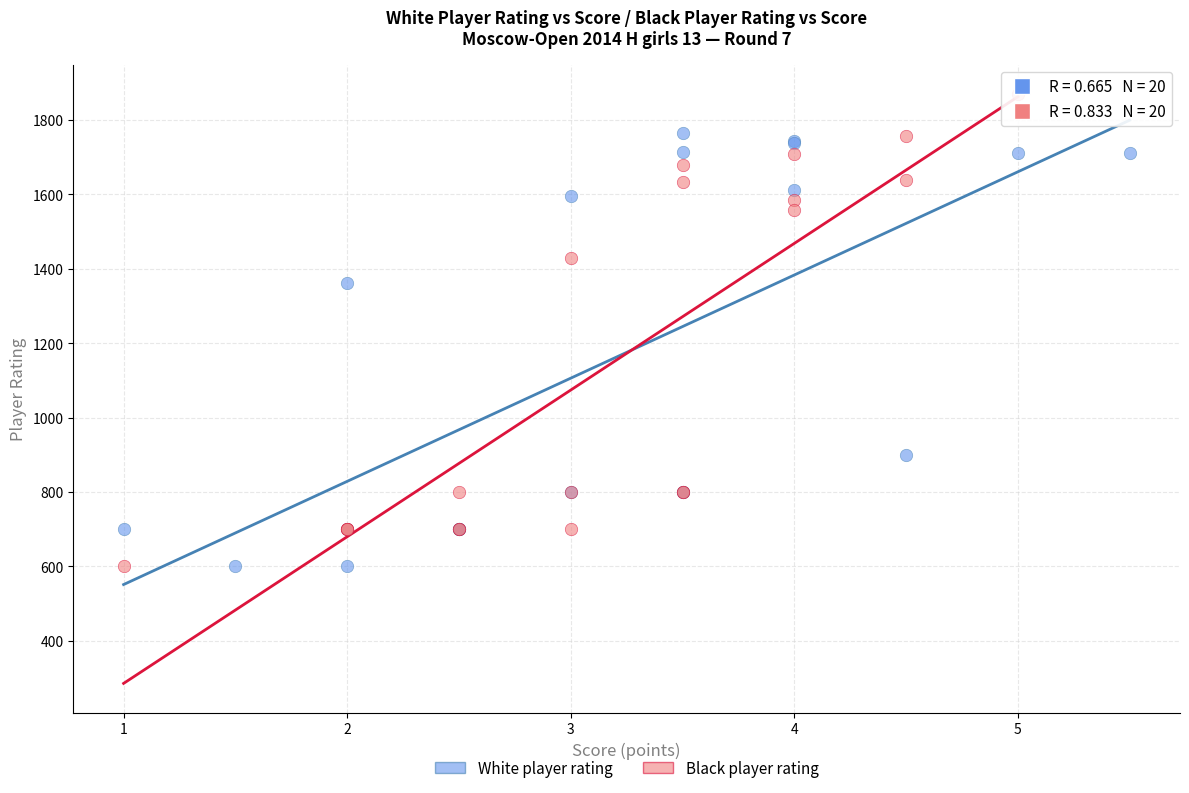

Which series reaches the maximum Y coordinate?

Black player rating